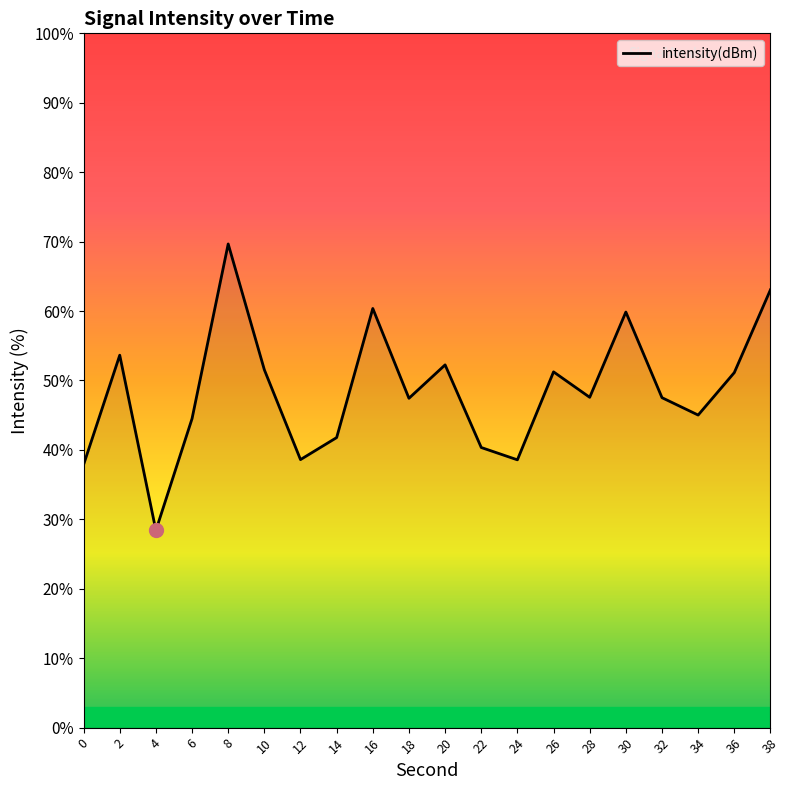

True or false: there are more than 2 points higher than both neighbors.

True